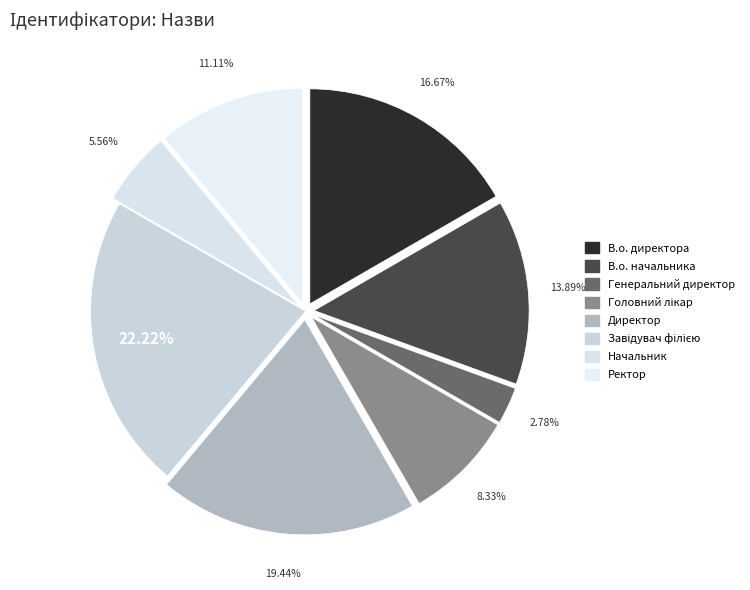

What is the largest slice in the pie chart?

Завідувач філією